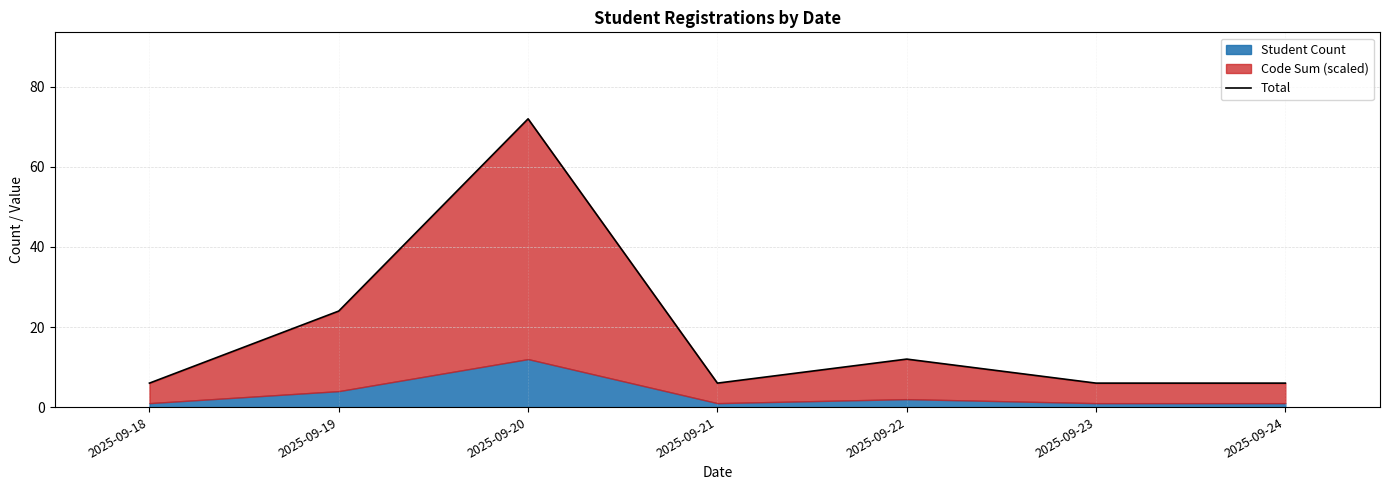

Between 2025-09-19 and 2025-09-22, which is larger?

2025-09-19